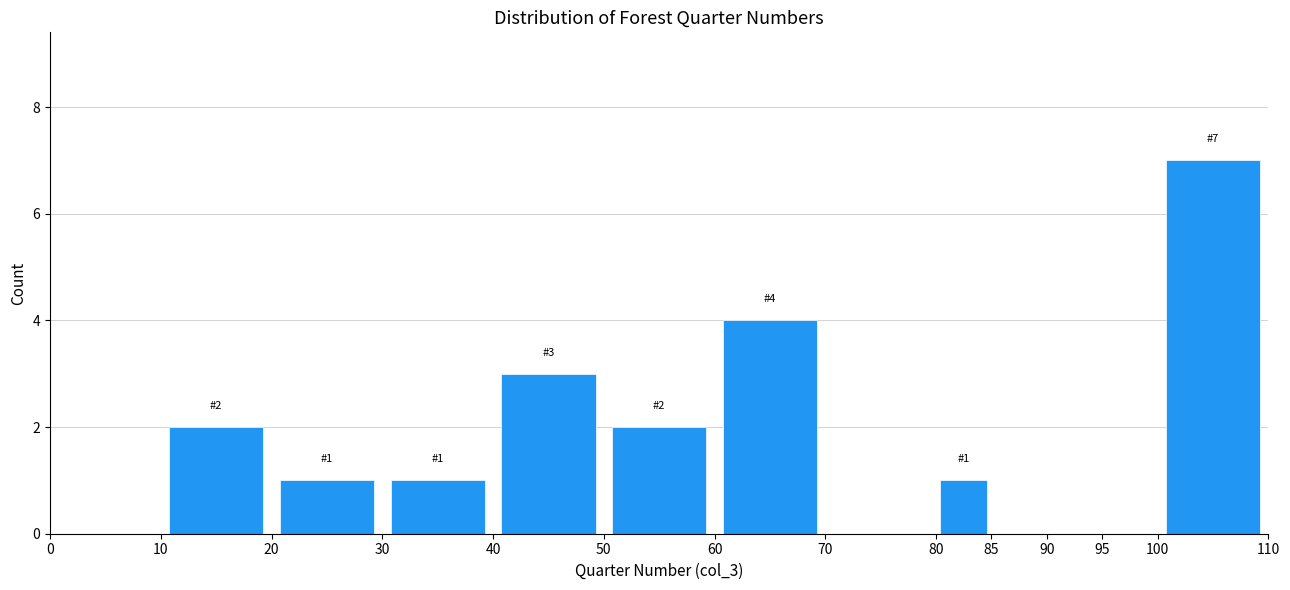

Which range on the x-axis has the tallest bar?

100 to 110